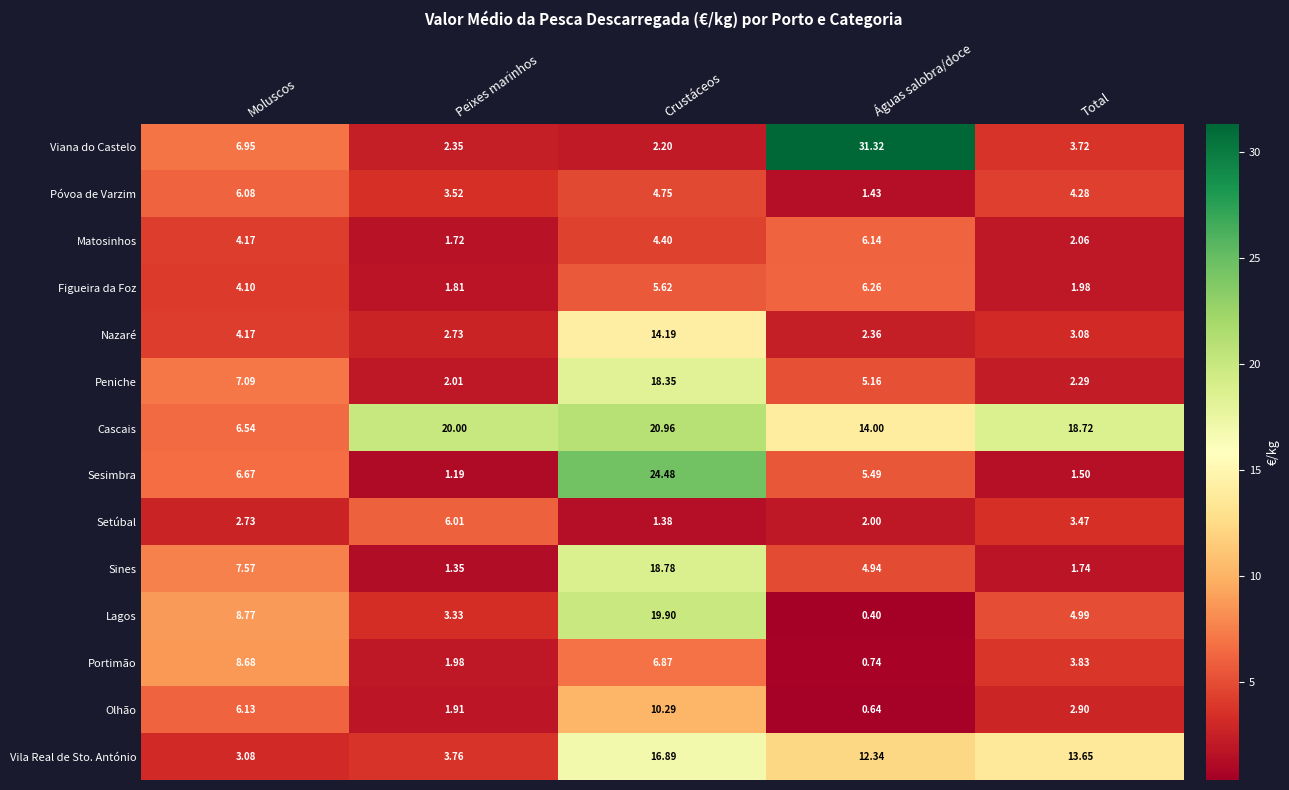

Rank the series by their maximum value, from highest to lowest.

Viana do Castelo, Sesimbra, Cascais, Lagos, Sines, Peniche, Vila Real de Sto. António, Nazaré, Olhão, Portimão, Figueira da Foz, Matosinhos, Póvoa de Varzim, Setúbal